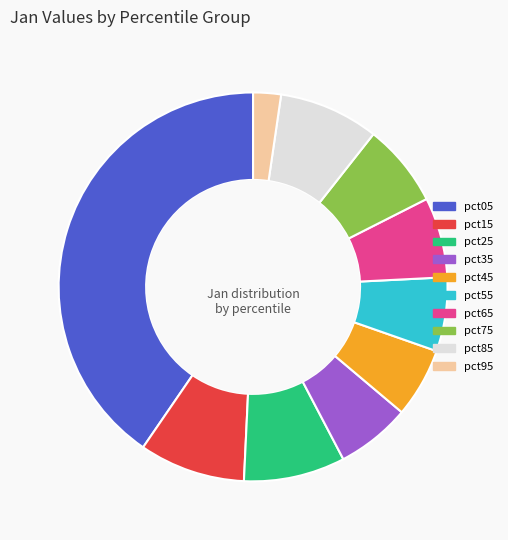

Combined, do pct45 and pct35 account for over 50%?

No